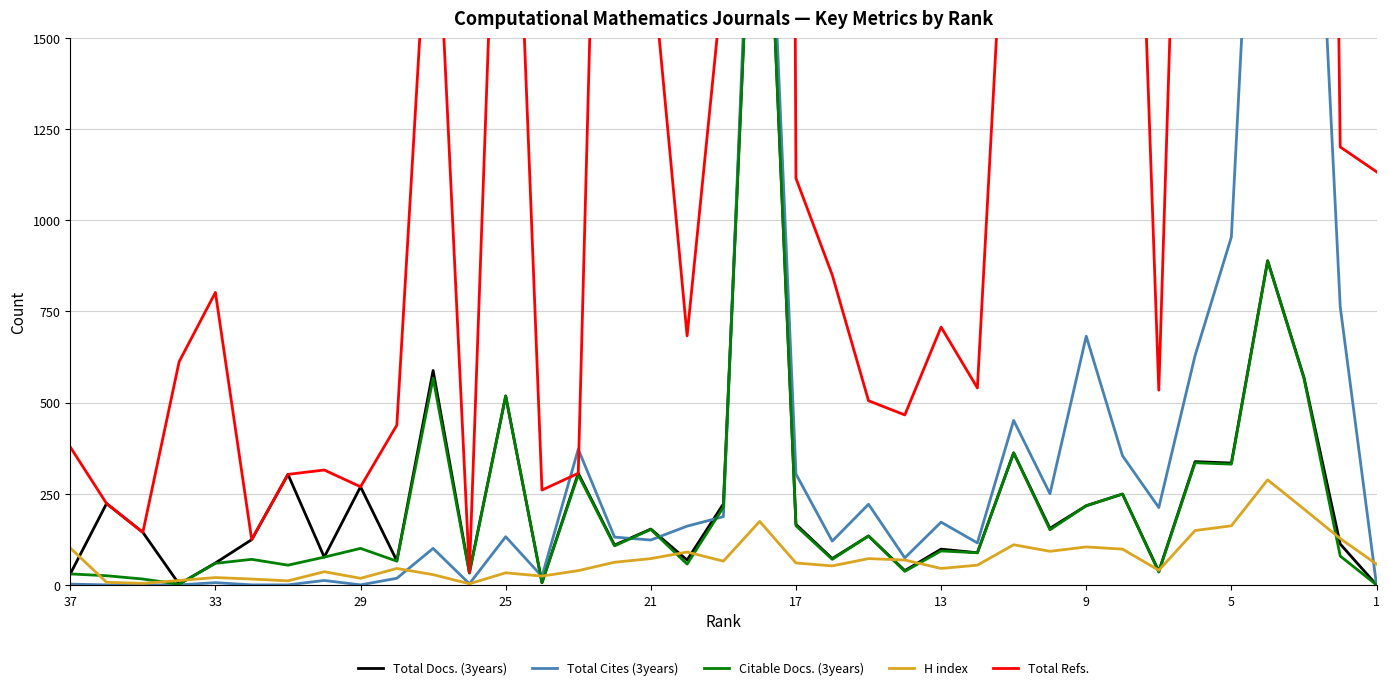

What is the maximum value for Total Docs. (3years)?

2502